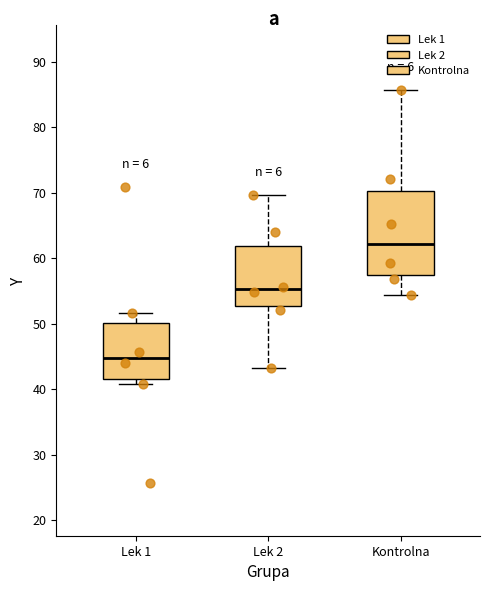

Reading left to right, read every box against the y-axis: the position of its median line, the range the box covers, and the ends of its whiskers. The values are not printed on the chart, so give them approximately, as read against the axis.

Lek 1: median 45, box 42 to 50, whiskers 41 to 52
Lek 2: median 55, box 53 to 62, whiskers 43 to 70
Kontrolna: median 62, box 57 to 70, whiskers 54 to 86